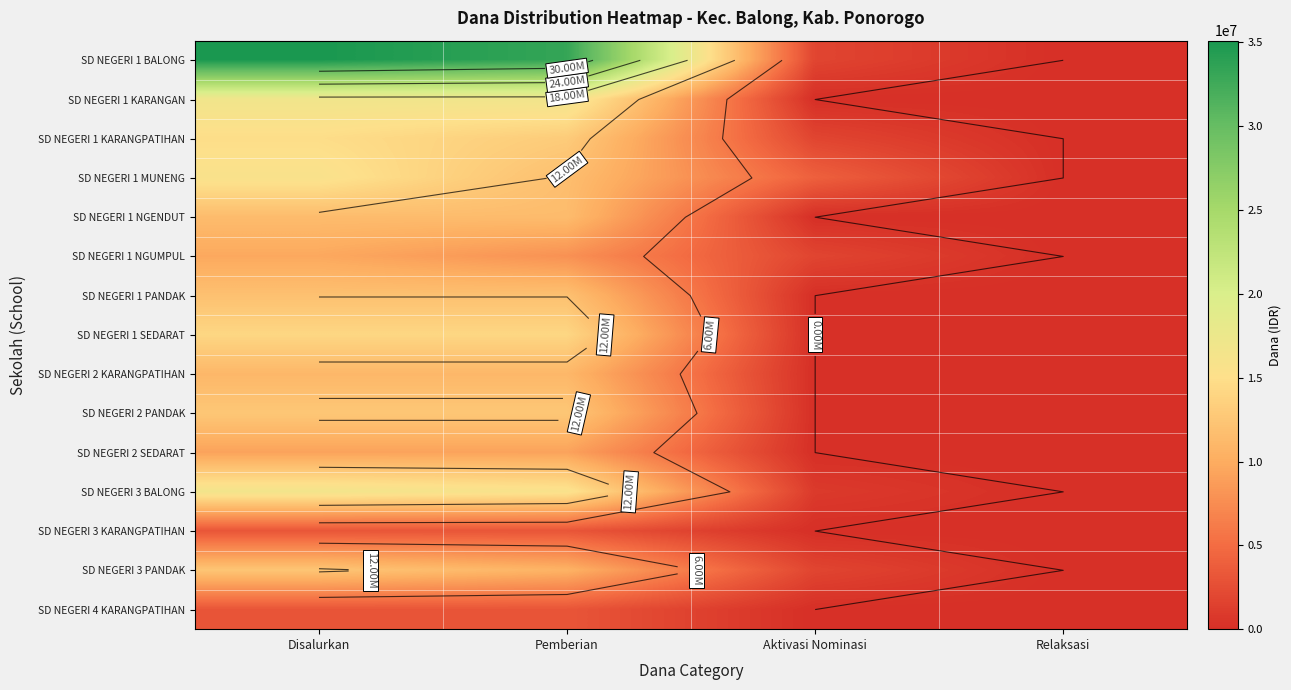

At how many categories does at least one series exceed 11918945?

2